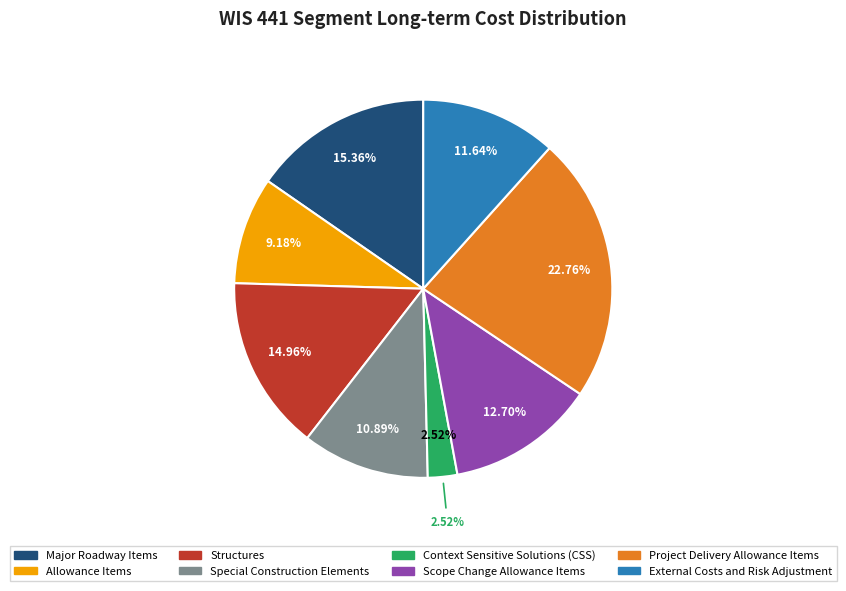

To the nearest percent, what is the difference between the largest and smallest slice percentages?

20%